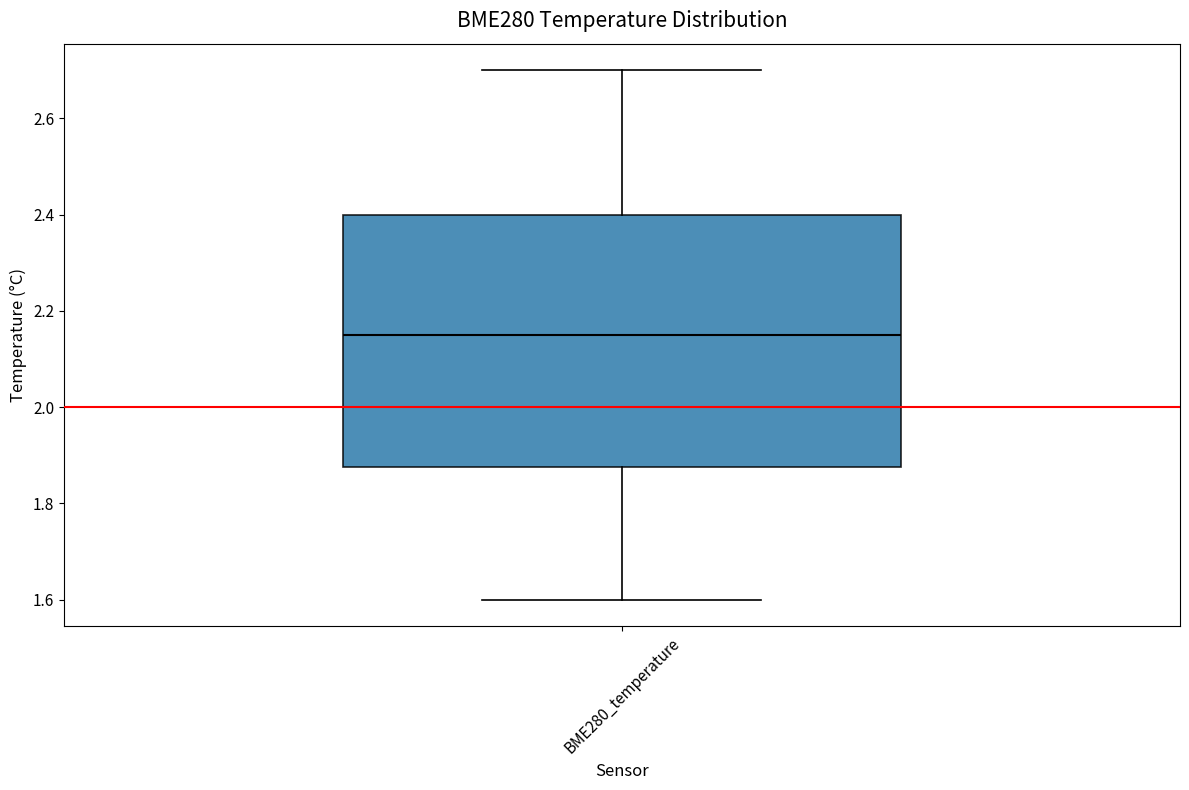

Transcribe this box plot: give where the median line is, the range the box spans, and where the two whiskers end, as read against the y-axis. The values are not printed on the chart, so give them approximately, as read against the axis.

median 2.16, box 1.88 to 2.40, whiskers 1.60 to 2.70